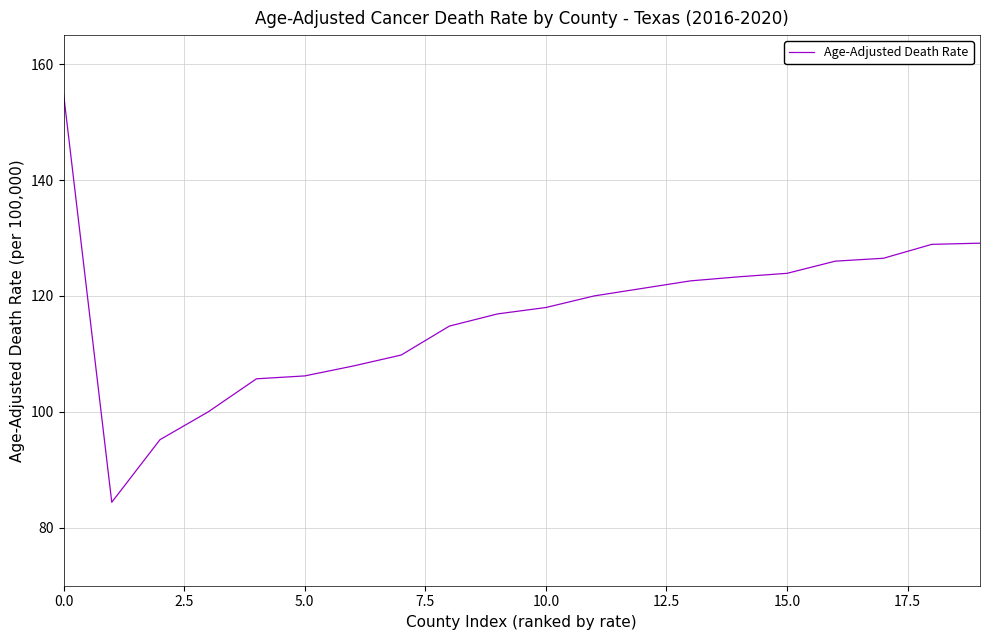

What is the difference between the maximum and minimum values?

70.5